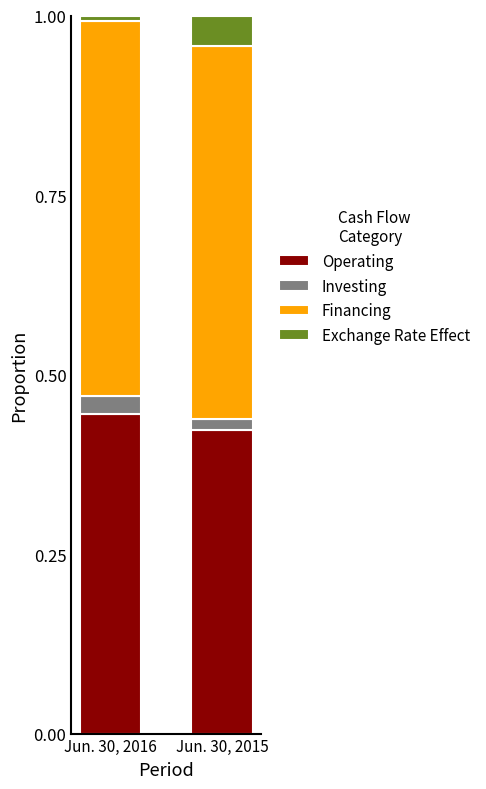

Which category has the highest value in the Operating series?

Jun. 30, 2016